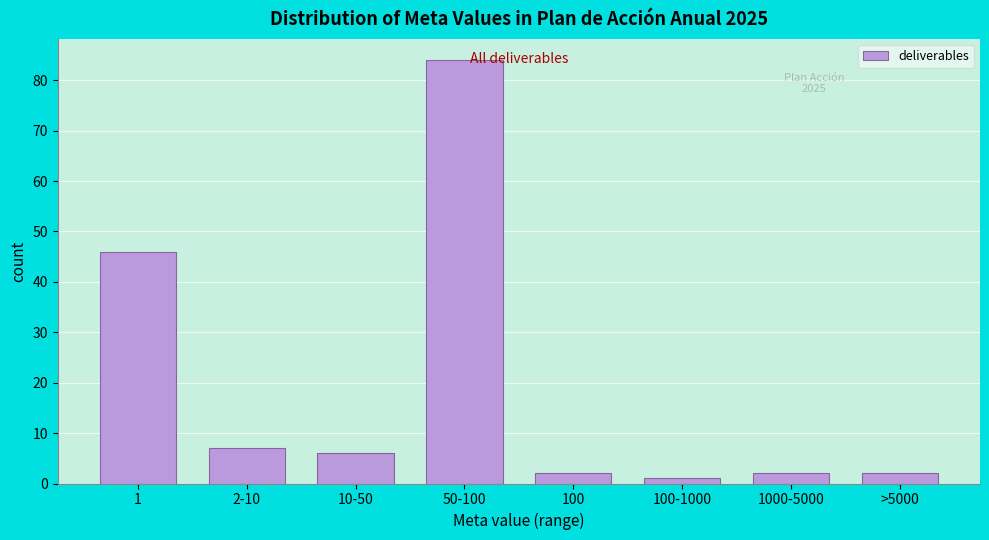

Reading right to left, transcribe all the data shown in this chart.

>5000=2	1000-5000=2	100-1000=1	100=2	50-100=84	10-50=6	2-10=7	1=46